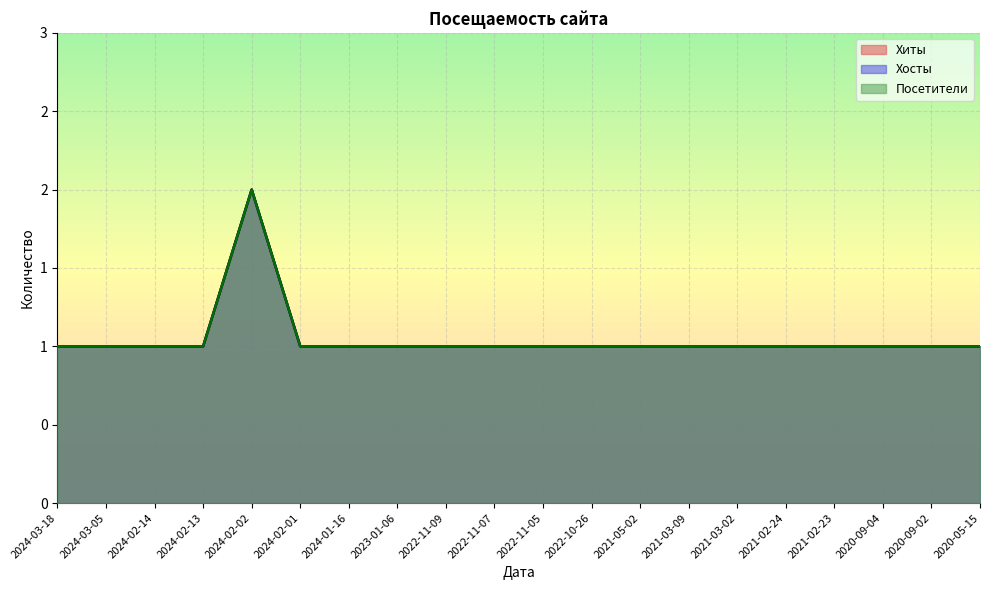

What are all the series names shown in the legend?

Хиты, Хосты, Посетители